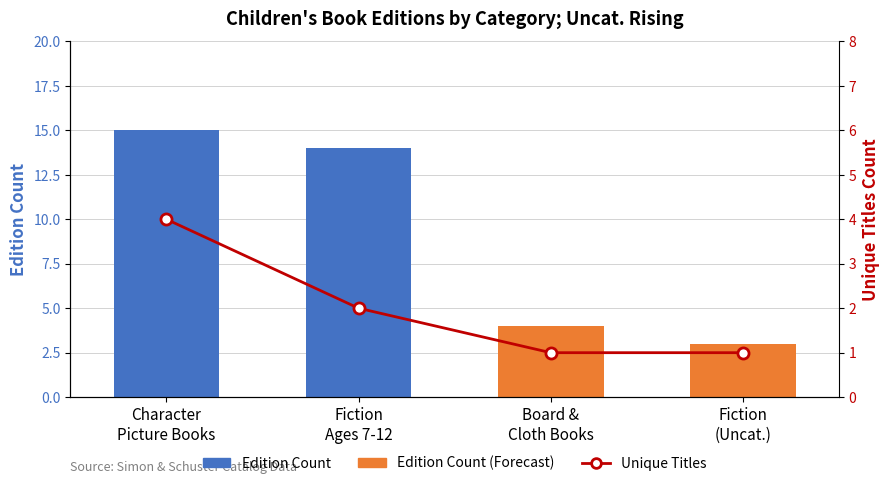

Which series changed the most between Character
Picture Books and Fiction
(Uncat.)?

Edition Count